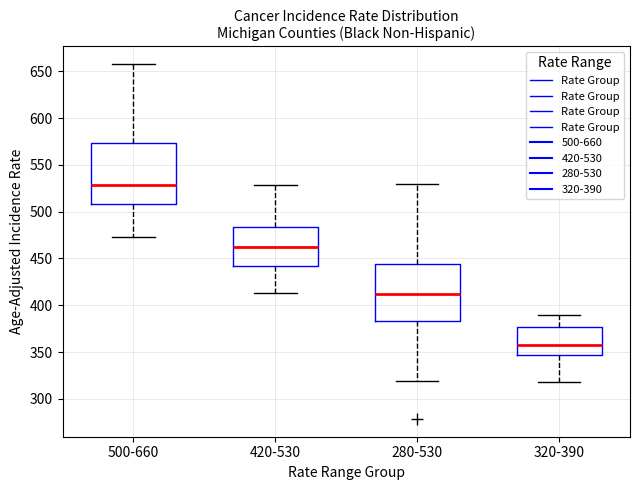

Where is the lower edge of the box for 500-660 on the y-axis? The values are not printed on the chart, so give them approximately, as read against the axis.

510